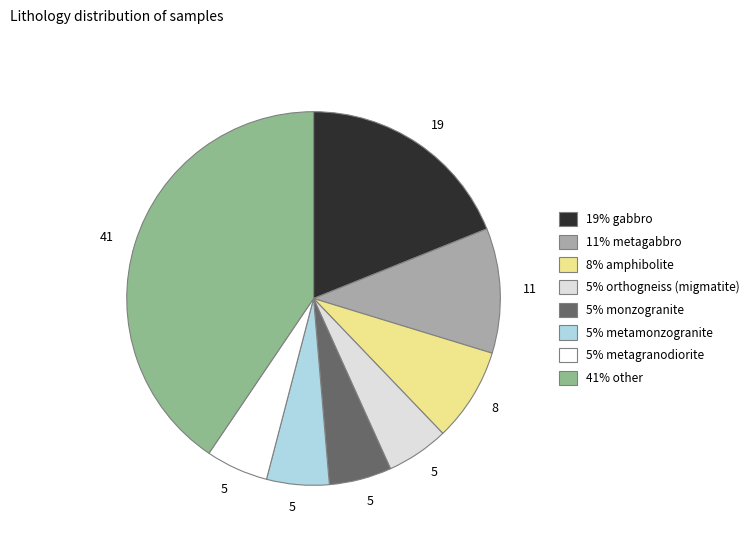

Is there a majority slice in this chart?

No